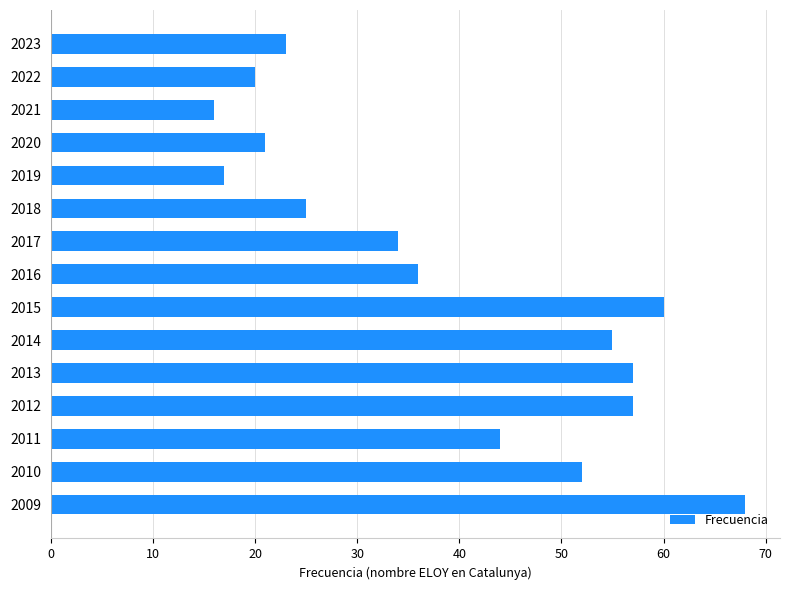

Reading top to bottom, extract all data points from this chart.

2023=23	2022=20	2021=16	2020=21	2019=17	2018=25	2017=34	2016=36	2015=60	2014=55	2013=57	2012=57	2011=44	2010=52	2009=68